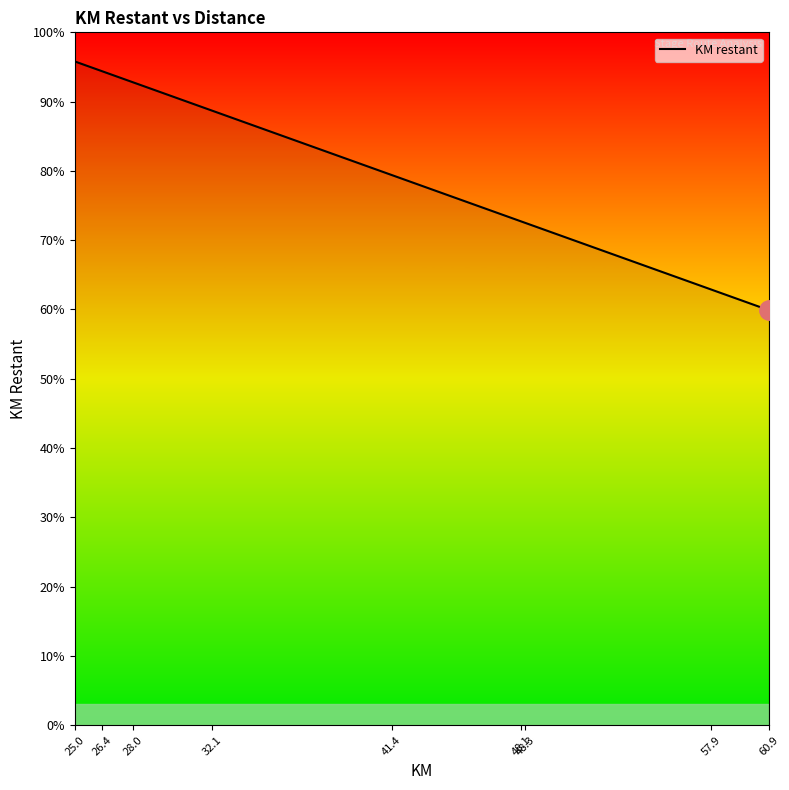

What is the smallest value displayed?

59.9